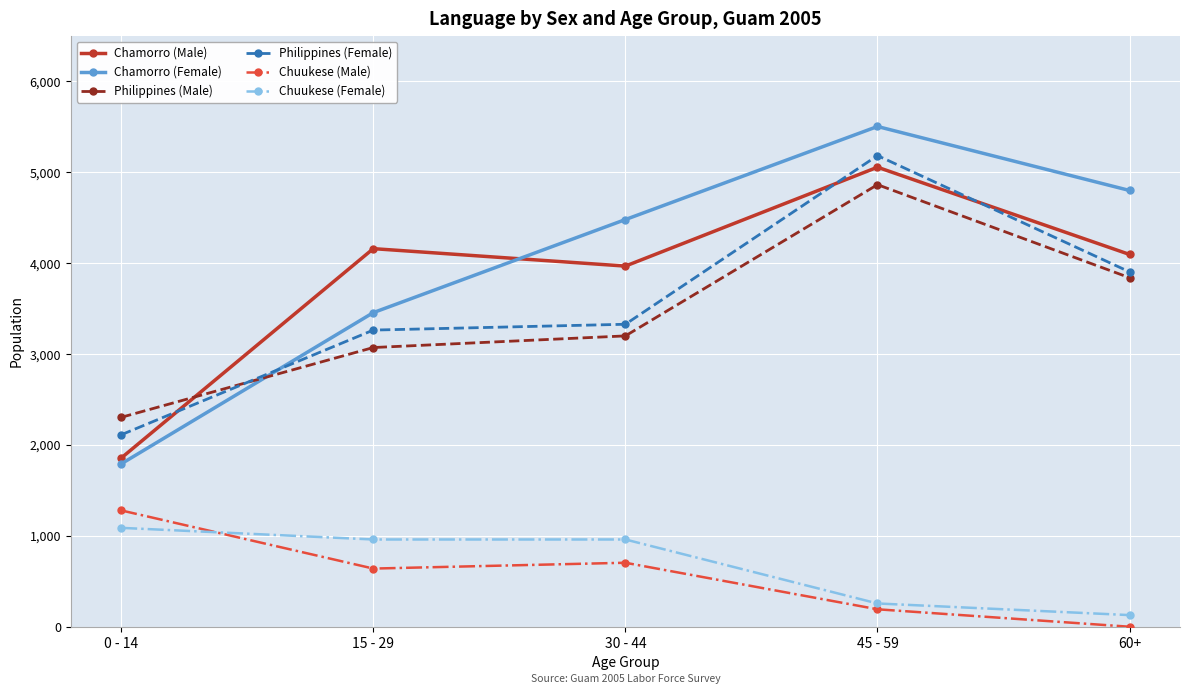

At which category is the sum across all series the highest?

45 - 59